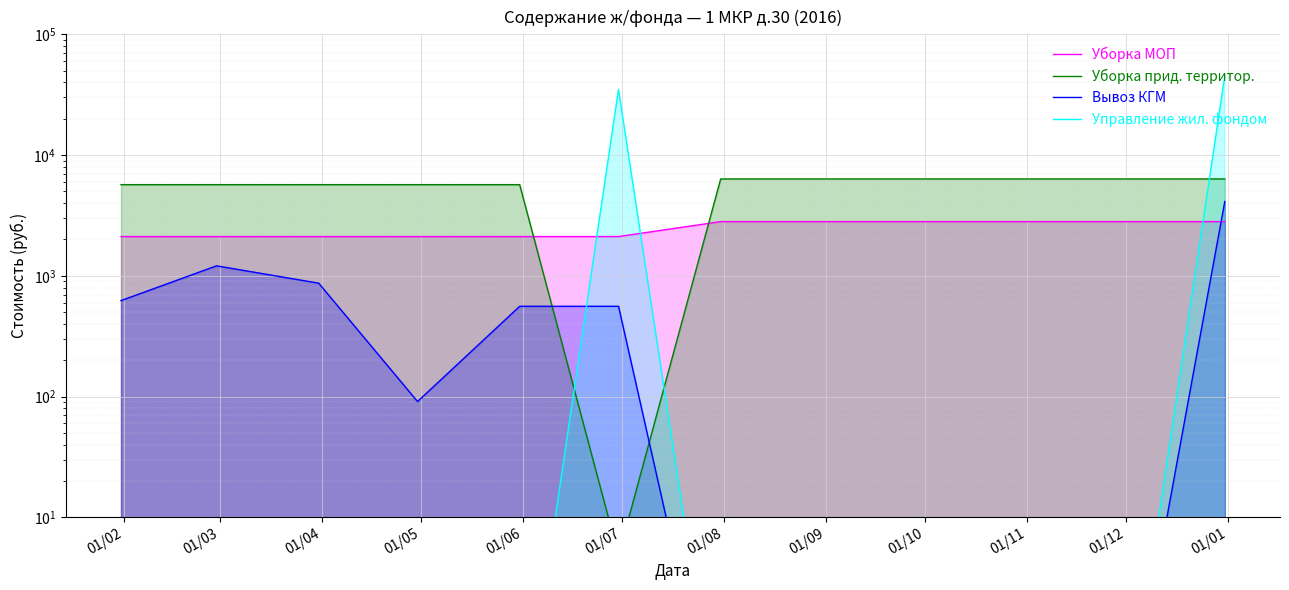

Reading right to left, extract all data points from this chart.

Уборка МОП: 2812.0	2812.0	2812.0	2812.0	2812.0	2812.0	2114.7	2114.7	2114.7	2114.7	2114.7	2114.7
Уборка прид. территор.: 6343.9	6343.9	6343.9	6343.9	6343.9	6343.9	4.8	5691.7	5691.7	5691.7	5691.7	5691.7
Вывоз КГМ: 4126.2	0.1	0.1	0.1	0.1	0.1	559.6	559.6	91.0	869.7	1210.2	623.6
Управление жил. фондом: 45217.0	0.1	0.1	0.1	0.1	0.1	34958.8	0.1	0.1	0.1	0.1	0.1